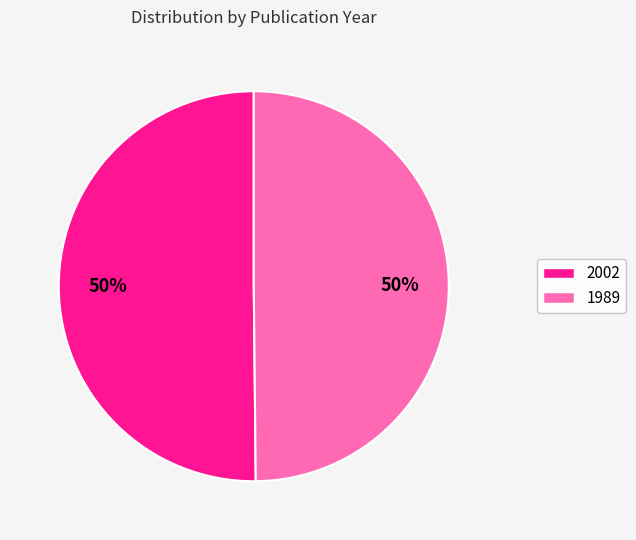

How many segments does this pie chart have?

2